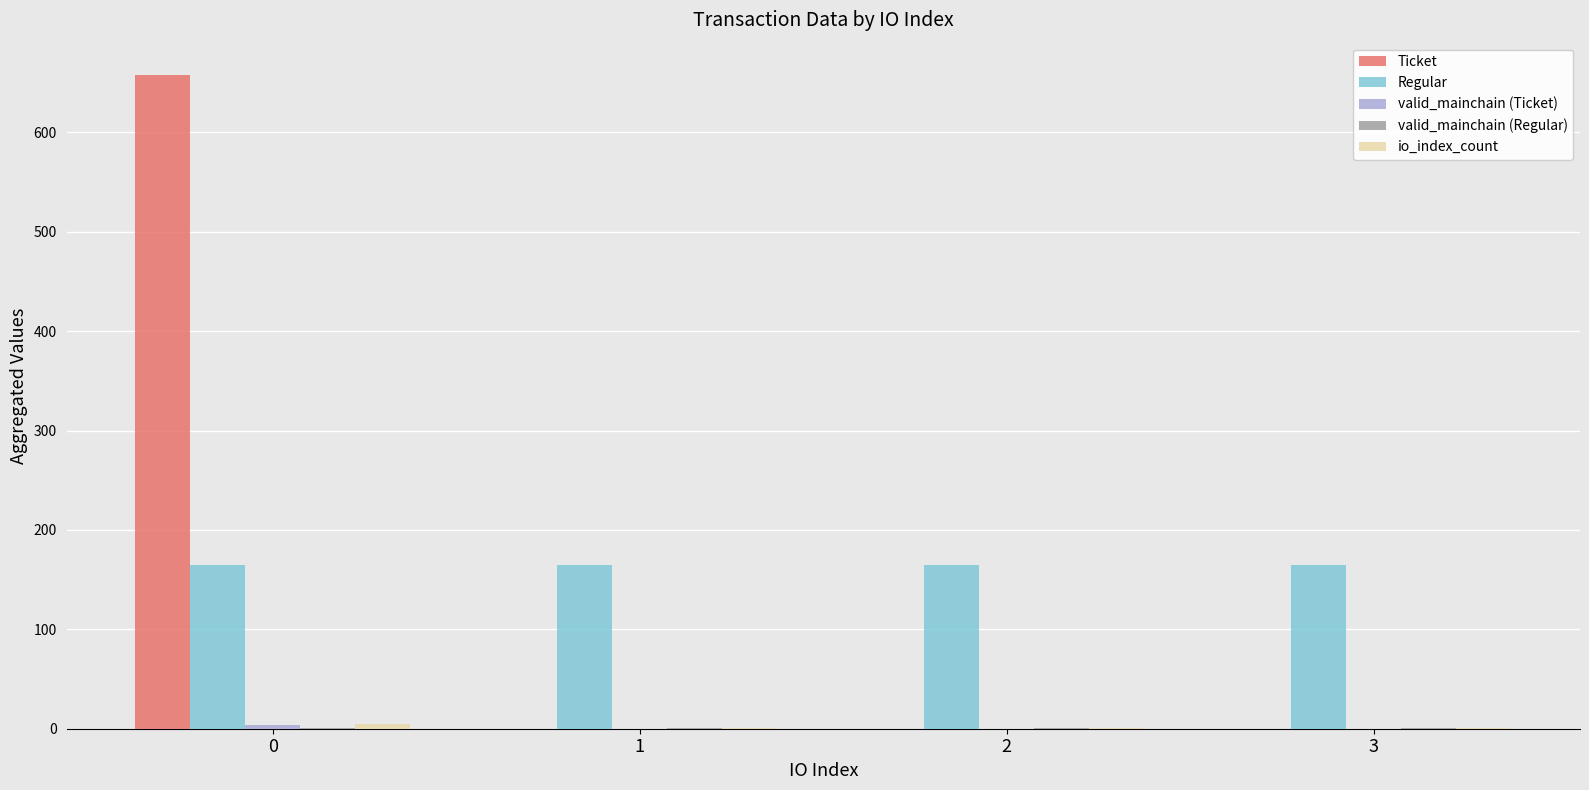

What is the greatest value displayed?

657.4